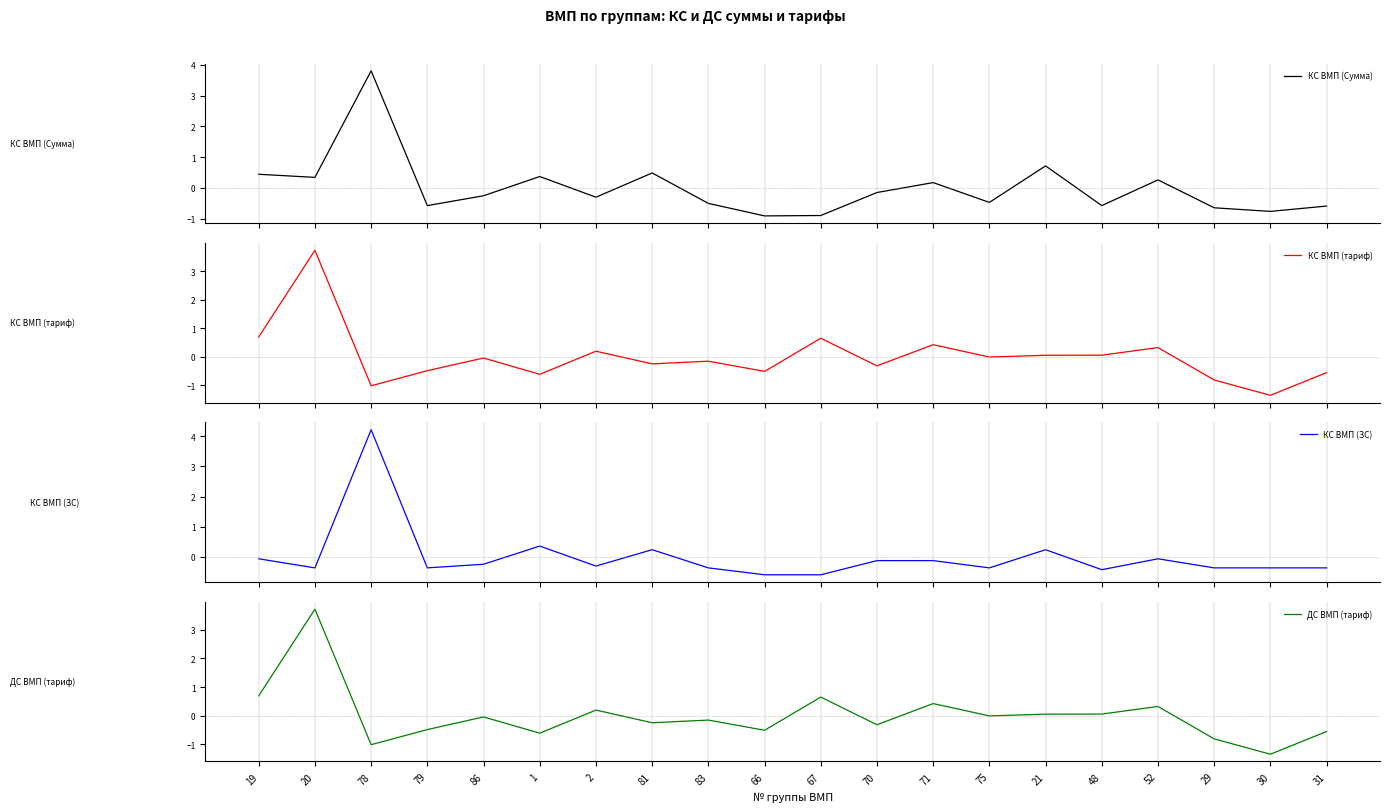

Reading left to right, what are all the values shown in this chart?

КС ВМП (Сумма): 0.4	0.3	3.8	-0.6	-0.3	0.4	-0.3	0.5	-0.5	-0.9	-0.9	-0.1	0.2	-0.5	0.7	-0.6	0.3	-0.6	-0.8	-0.6
КС ВМП (тариф): 0.7	3.7	-1.0	-0.5	-0.0	-0.6	0.2	-0.2	-0.2	-0.5	0.6	-0.3	0.4	-0.0	0.1	0.1	0.3	-0.8	-1.3	-0.6
КС ВМП (ЗС): -0.1	-0.4	4.2	-0.4	-0.2	0.4	-0.3	0.2	-0.4	-0.6	-0.6	-0.1	-0.1	-0.4	0.2	-0.4	-0.1	-0.4	-0.4	-0.4
ДС ВМП (тариф): 0.7	3.7	-1.0	-0.5	-0.0	-0.6	0.2	-0.2	-0.2	-0.5	0.6	-0.3	0.4	-0.0	0.1	0.1	0.3	-0.8	-1.3	-0.6